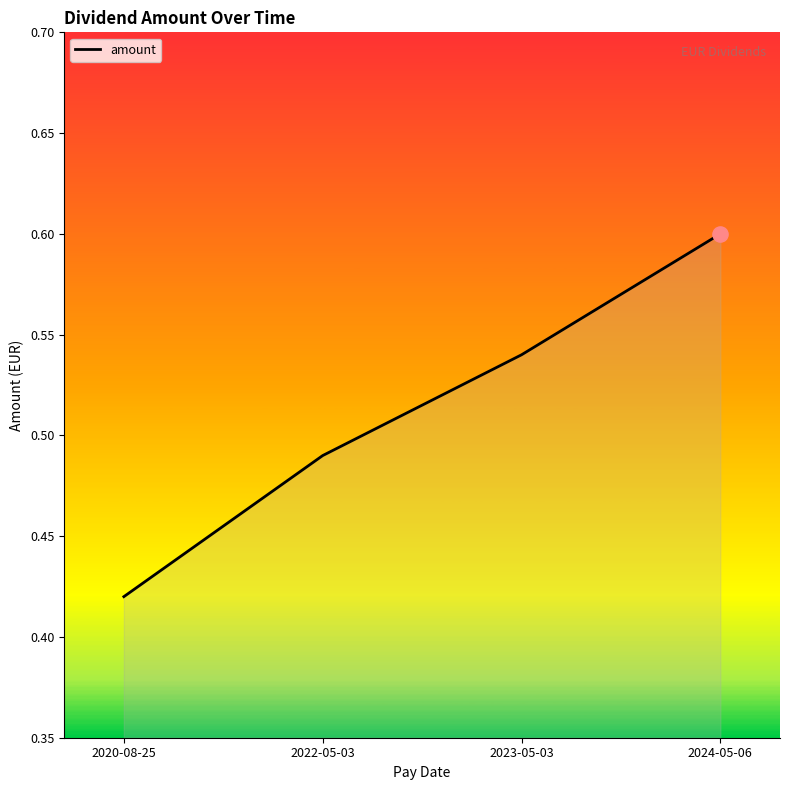

What is the change in value from 2020-08-25 to 2023-05-03?

+0.1